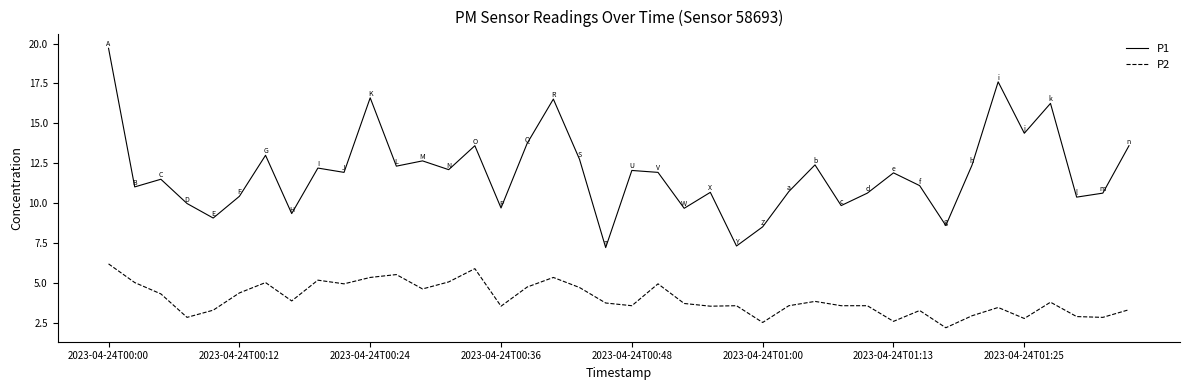

True or false: P1 and P2 cross at least once.

False